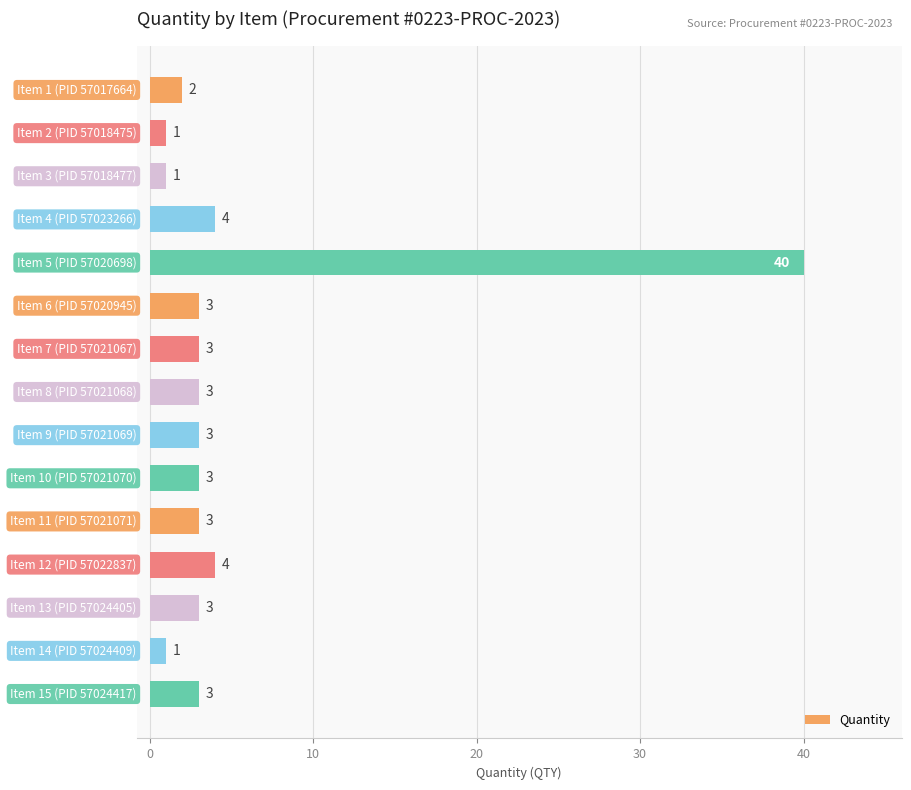

How many series are shown in this chart?

1